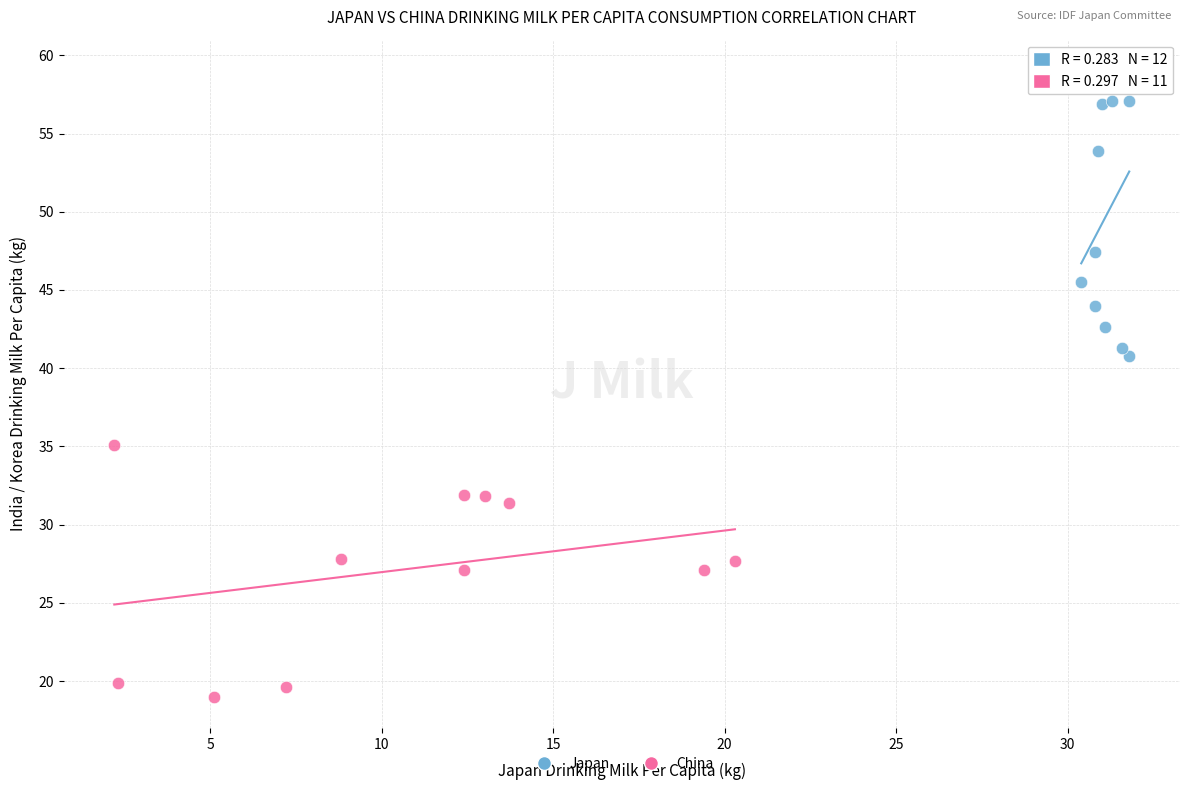

Which series reaches the maximum Y coordinate?

Japan